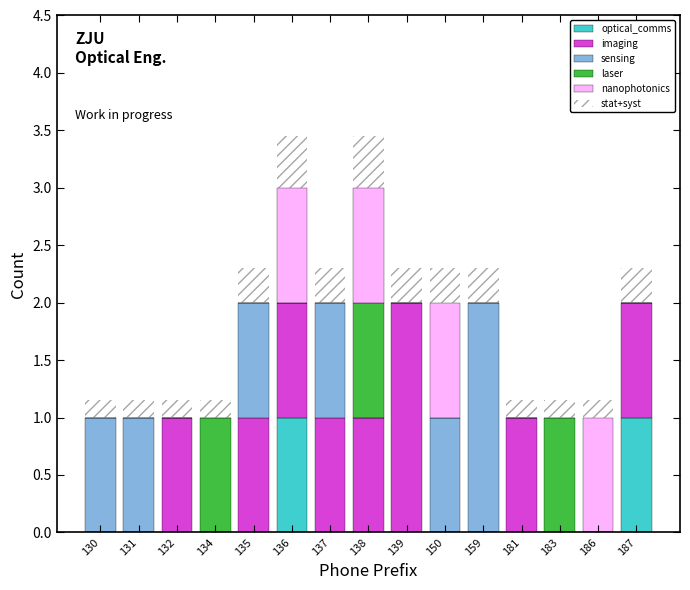

What is the sum of the optical_comms values at 181 and 187?

1.0